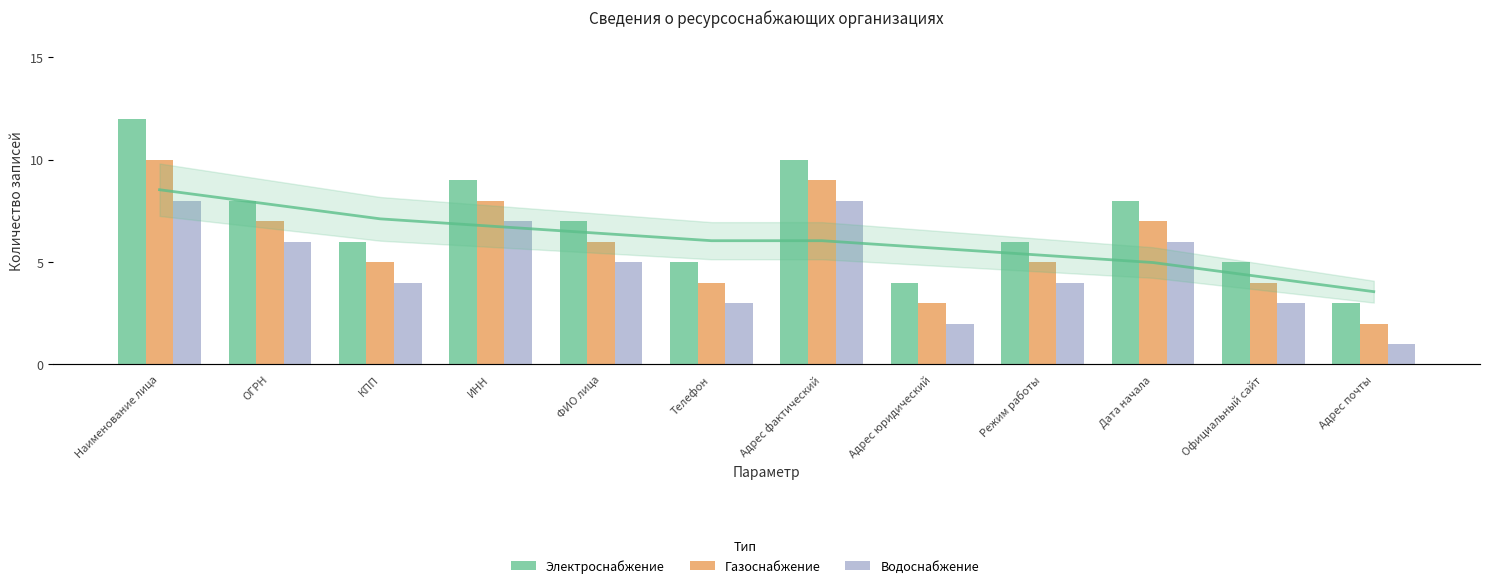

How many values in the Электроснабжение series are below 7?

6